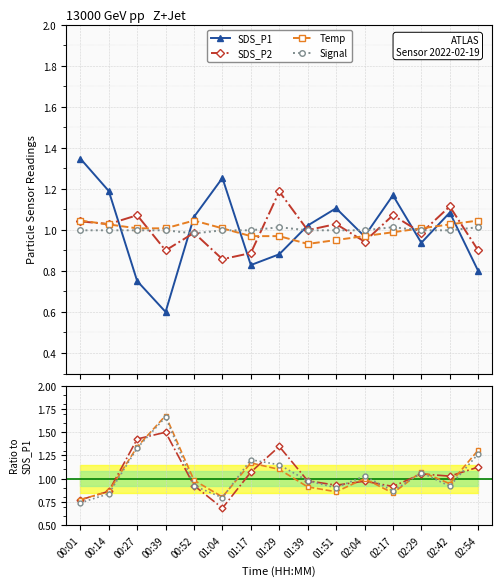

Between 00:52 and 01:39, which series saw the biggest shift?

Temp